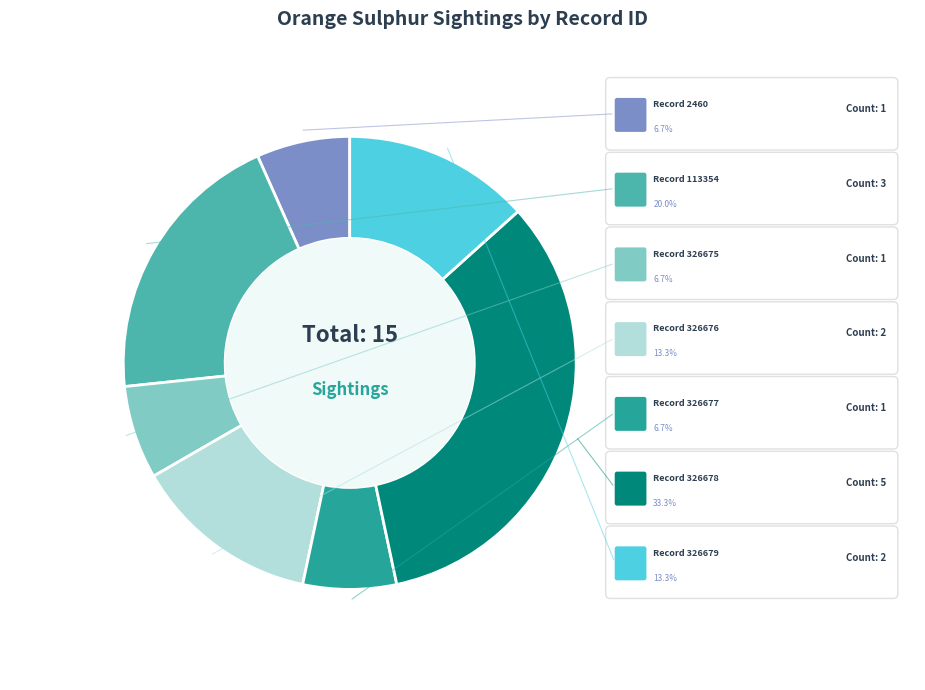

What percentage is the 326678 slice, to the nearest percent?

33%